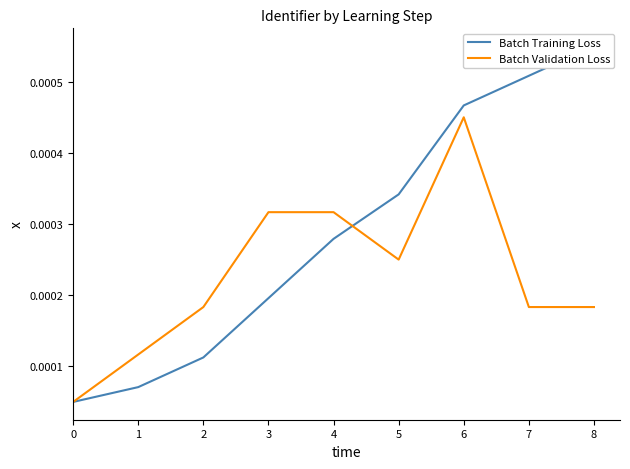

At 6, list the series in order from smallest to largest.

Batch Validation Loss, Batch Training Loss